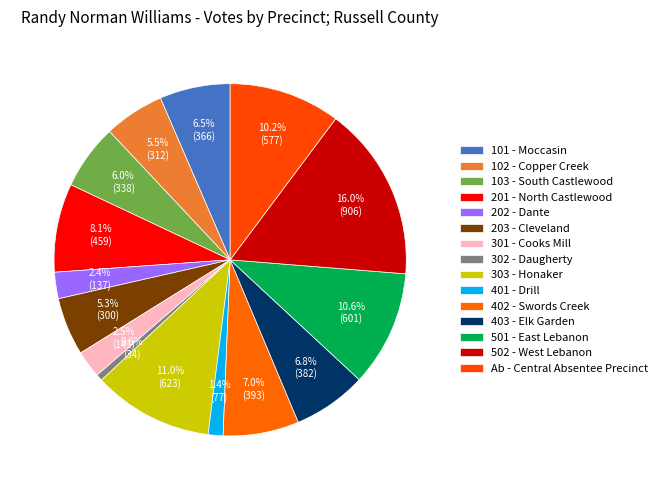

To the nearest percent, what is the combined percentage of 203 - Cleveland and 403 - Elk Garden?

12%